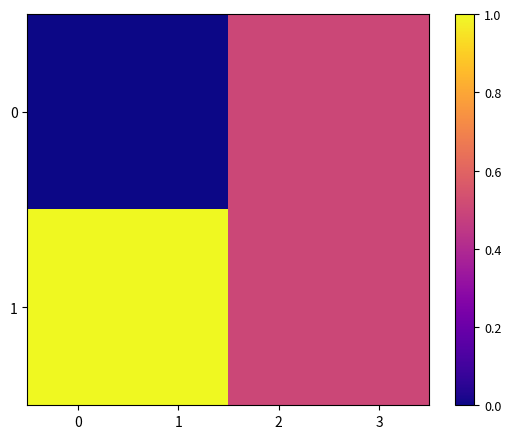

How many distinct data groups are displayed?

2